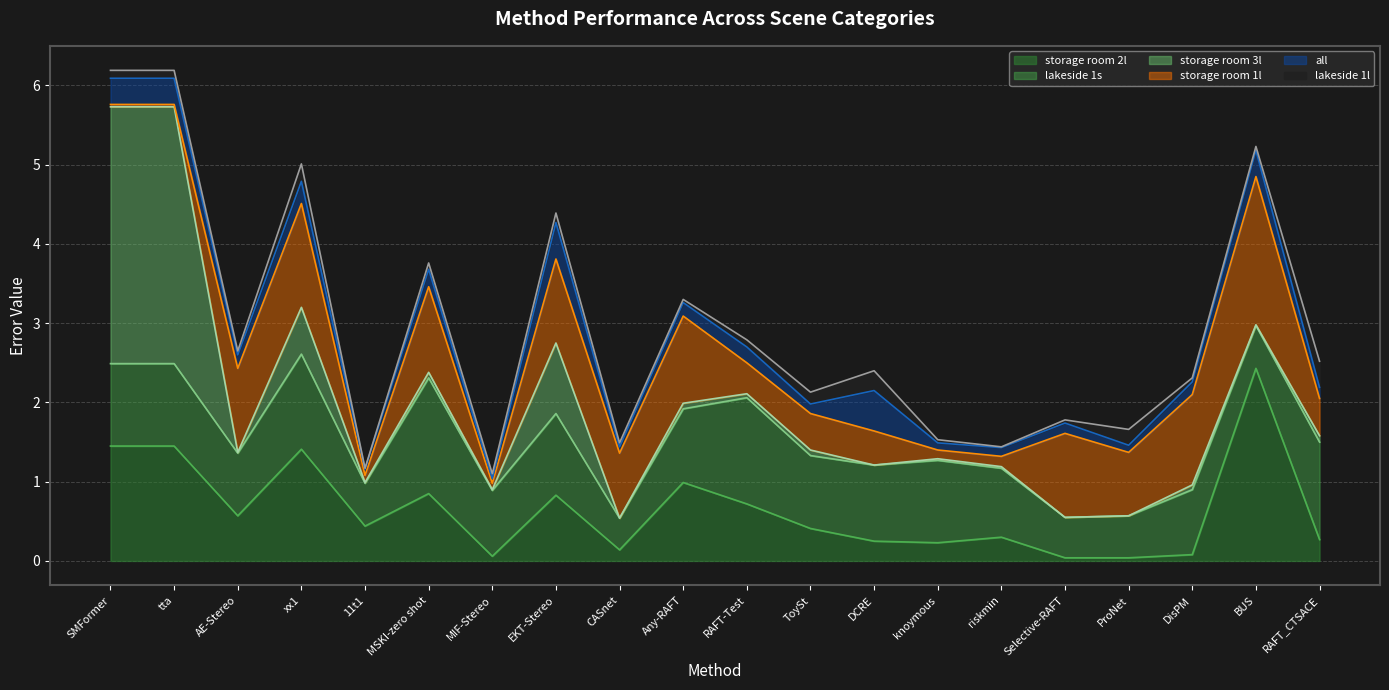

Reading left to right, what are all the values shown in this chart?

storage room 2l: SMFormer=1.4	tta=1.4	AE-Stereo=0.6	xx1=1.4	11t1=0.4	MSKI-zero shot=0.8	MIF-Stereo=0.1	EKT-Stereo=0.8	CASnet=0.1	Any-RAFT=1.0	RAFT-Test=0.7	ToySt=0.4	DCRE=0.2	knoymous=0.2	riskmin=0.3	Selective-RAFT=0.0	ProNet=0.0	DisPM=0.1	BUS=2.4	RAFT_CTSACE=0.3
lakeside 1s: SMFormer=1.0	tta=1.0	AE-Stereo=0.8	xx1=1.2	11t1=0.5	MSKI-zero shot=1.5	MIF-Stereo=0.8	EKT-Stereo=1.0	CASnet=0.4	Any-RAFT=0.9	RAFT-Test=1.3	ToySt=0.9	DCRE=1.0	knoymous=1.0	riskmin=0.9	Selective-RAFT=0.5	ProNet=0.5	DisPM=0.8	BUS=0.5	RAFT_CTSACE=1.2
storage room 3l: SMFormer=3.2	tta=3.2	AE-Stereo=0.0	xx1=0.6	11t1=0.0	MSKI-zero shot=0.1	MIF-Stereo=0.0	EKT-Stereo=0.9	CASnet=0.0	Any-RAFT=0.1	RAFT-Test=0.1	ToySt=0.1	DCRE=0.0	knoymous=0.0	riskmin=0.0	Selective-RAFT=0.0	ProNet=0.0	DisPM=0.1	BUS=0.0	RAFT_CTSACE=0.1
storage room 1l: SMFormer=0.0	tta=0.0	AE-Stereo=1.1	xx1=1.3	11t1=0.1	MSKI-zero shot=1.1	MIF-Stereo=0.1	EKT-Stereo=1.1	CASnet=0.8	Any-RAFT=1.1	RAFT-Test=0.4	ToySt=0.5	DCRE=0.4	knoymous=0.1	riskmin=0.1	Selective-RAFT=1.1	ProNet=0.8	DisPM=1.1	BUS=1.9	RAFT_CTSACE=0.5
all: SMFormer=0.3	tta=0.3	AE-Stereo=0.2	xx1=0.3	11t1=0.1	MSKI-zero shot=0.2	MIF-Stereo=0.1	EKT-Stereo=0.5	CASnet=0.1	Any-RAFT=0.2	RAFT-Test=0.2	ToySt=0.1	DCRE=0.5	knoymous=0.1	riskmin=0.1	Selective-RAFT=0.1	ProNet=0.1	DisPM=0.2	BUS=0.3	RAFT_CTSACE=0.1
lakeside 1l: SMFormer=0.1	tta=0.1	AE-Stereo=0.1	xx1=0.2	11t1=0.0	MSKI-zero shot=0.1	MIF-Stereo=0.1	EKT-Stereo=0.1	CASnet=0.1	Any-RAFT=0.0	RAFT-Test=0.1	ToySt=0.1	DCRE=0.2	knoymous=0.0	riskmin=0.0	Selective-RAFT=0.0	ProNet=0.2	DisPM=0.1	BUS=0.1	RAFT_CTSACE=0.3